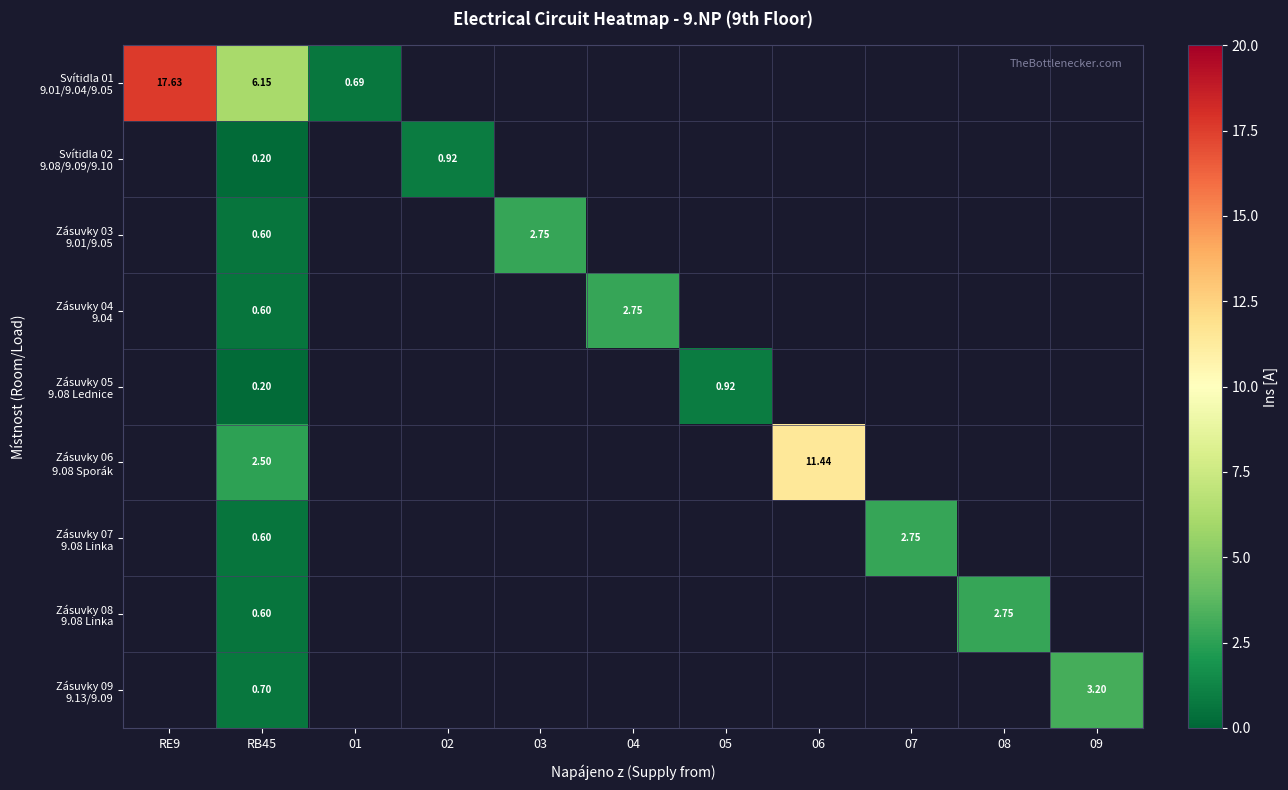

Is the value of Zásuvky 05 9.08 Lednice at 06 greater than the value of Zásuvky 04 9.04 at RB45?

No